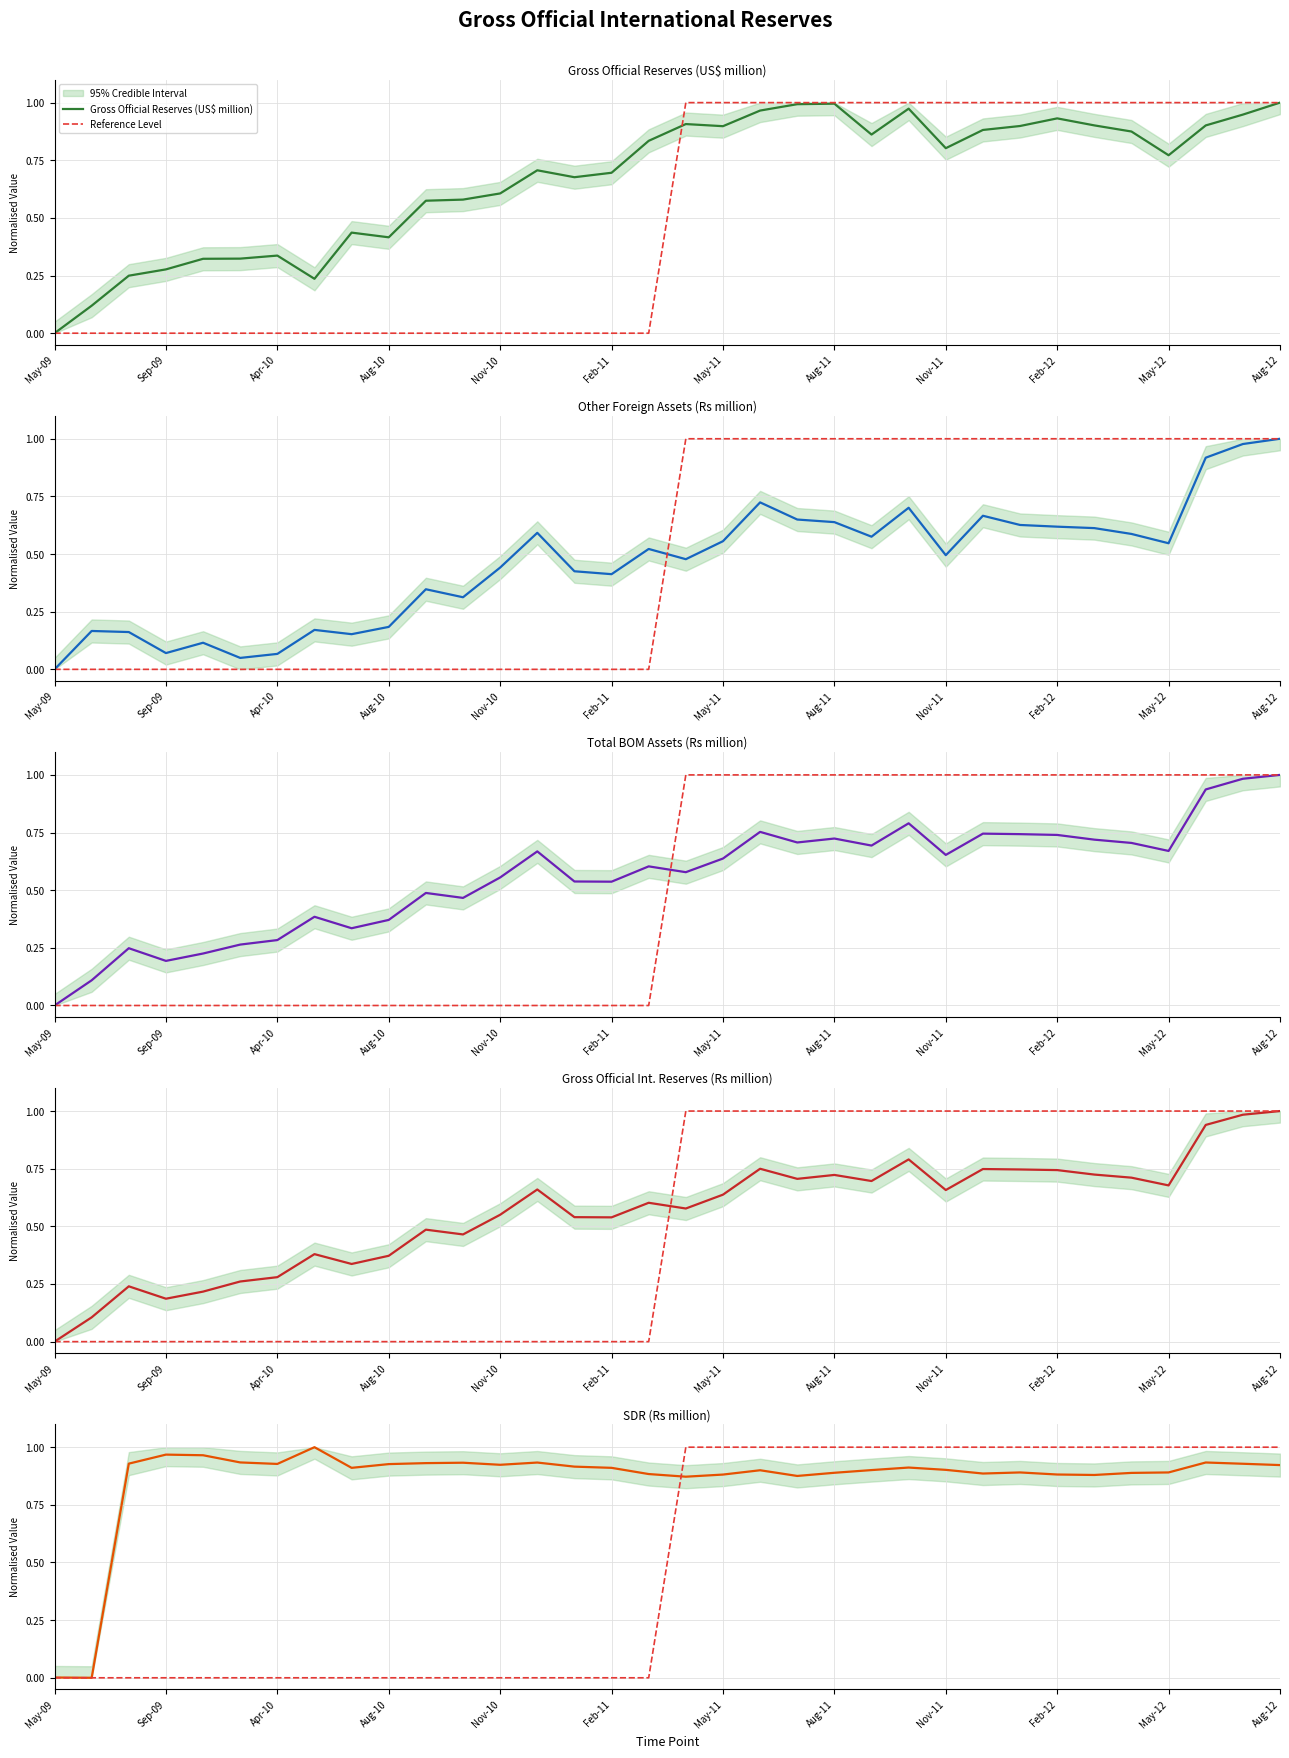

Which series changed the most between Feb-11 and 32?

Reference Level